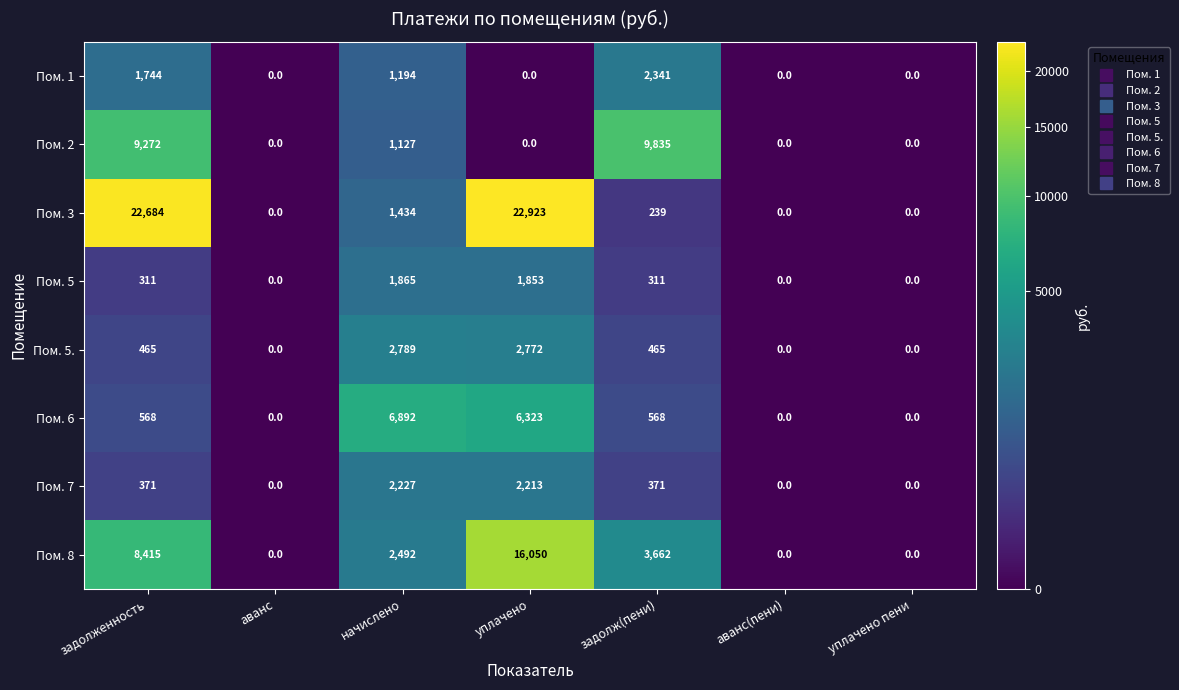

What is the difference between the Пом. 3 values at аванс and задолж(пени)?

239